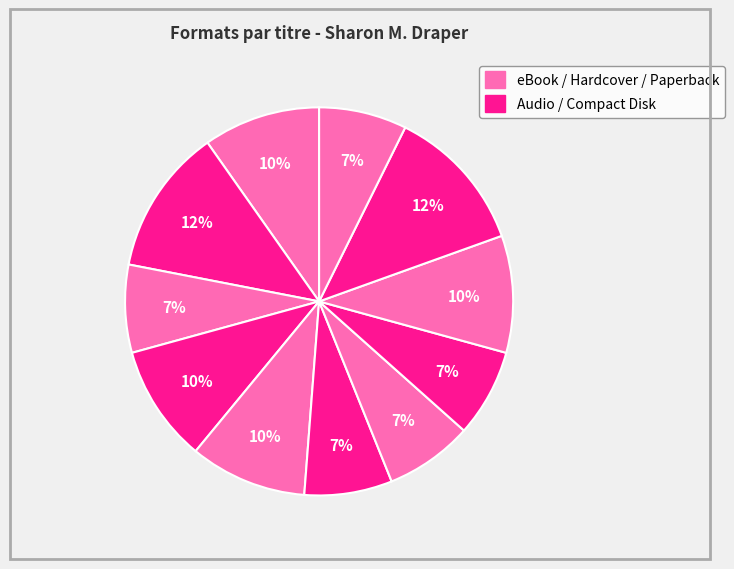

To the nearest percent, what is the difference between the largest and smallest slice percentages?

5%